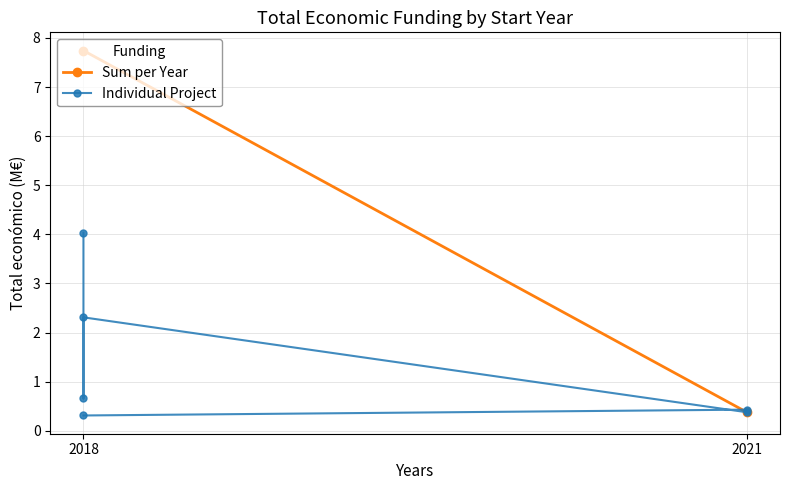

What is the difference between the values at 2018 and 2021?

3.7